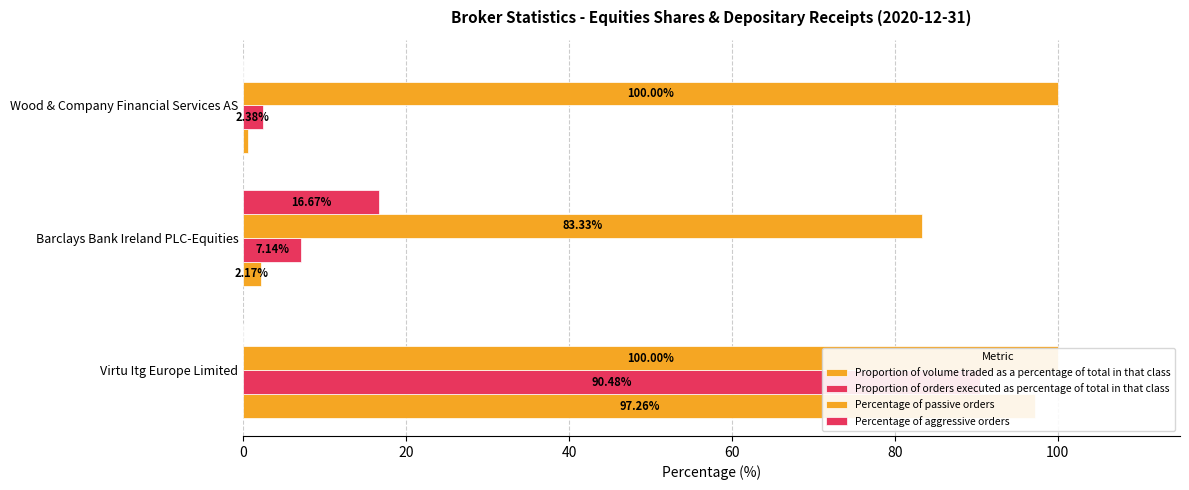

At how many categories does at least one series exceed 91?

2